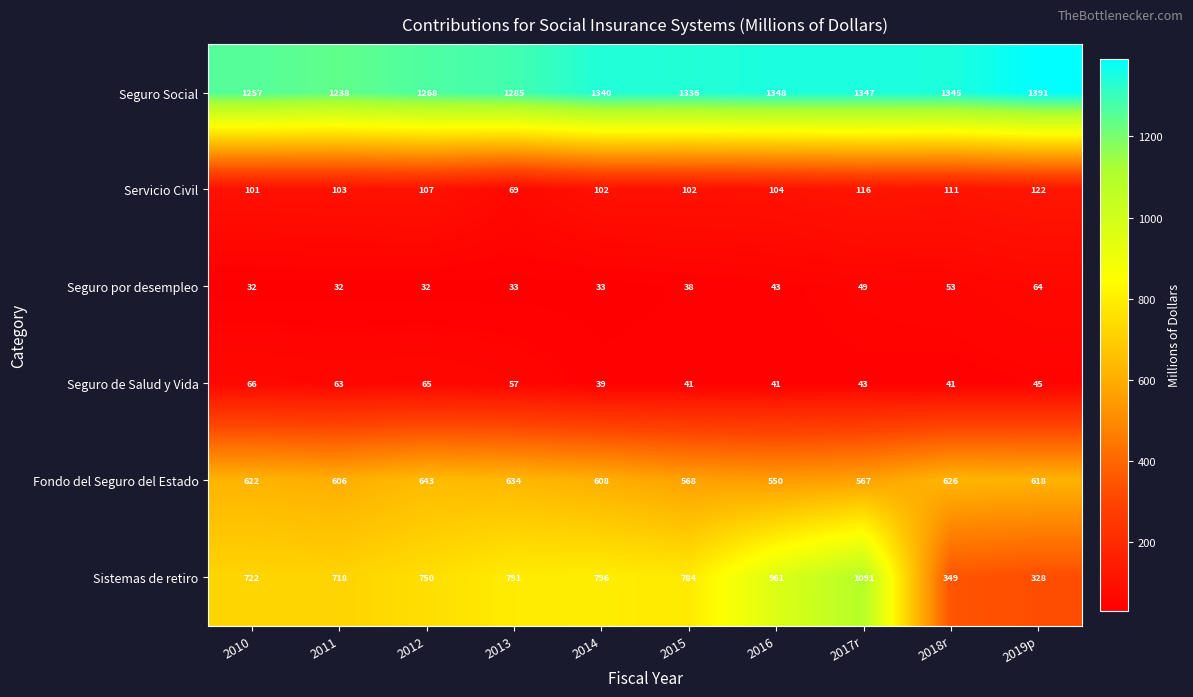

Where does the Fondo del Seguro del Estado series first go above 618?

2010